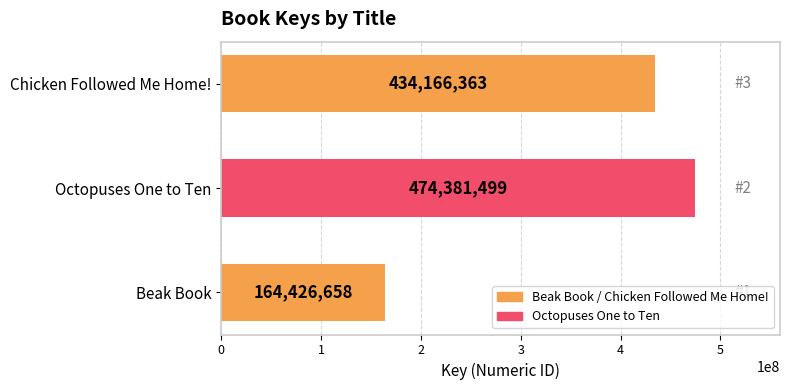

Rank the categories by value from lowest to highest.

Beak Book, Chicken Followed Me Home!, Octopuses One to Ten